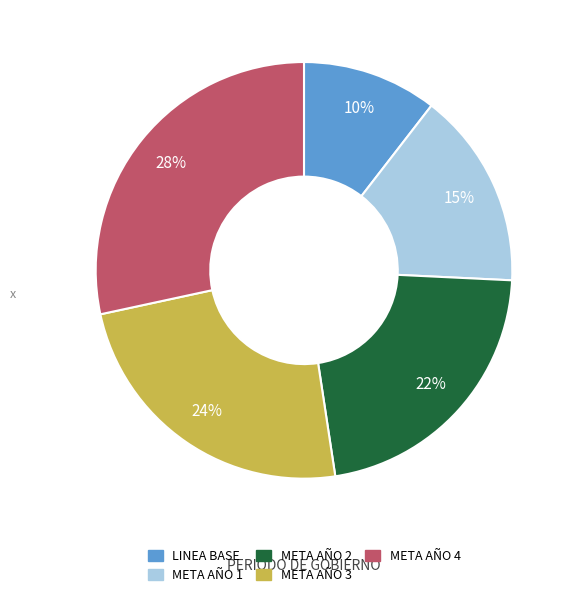

The LINEA BASE slice represents 10% of the pie. True or false?

True